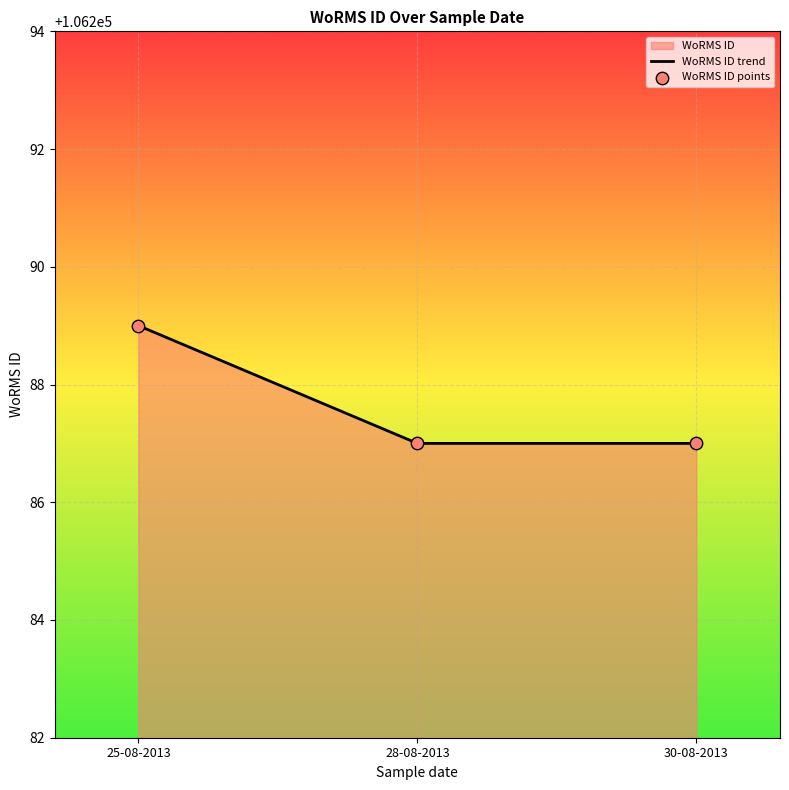

Which has a higher value, 28-08-2013 or 25-08-2013?

25-08-2013